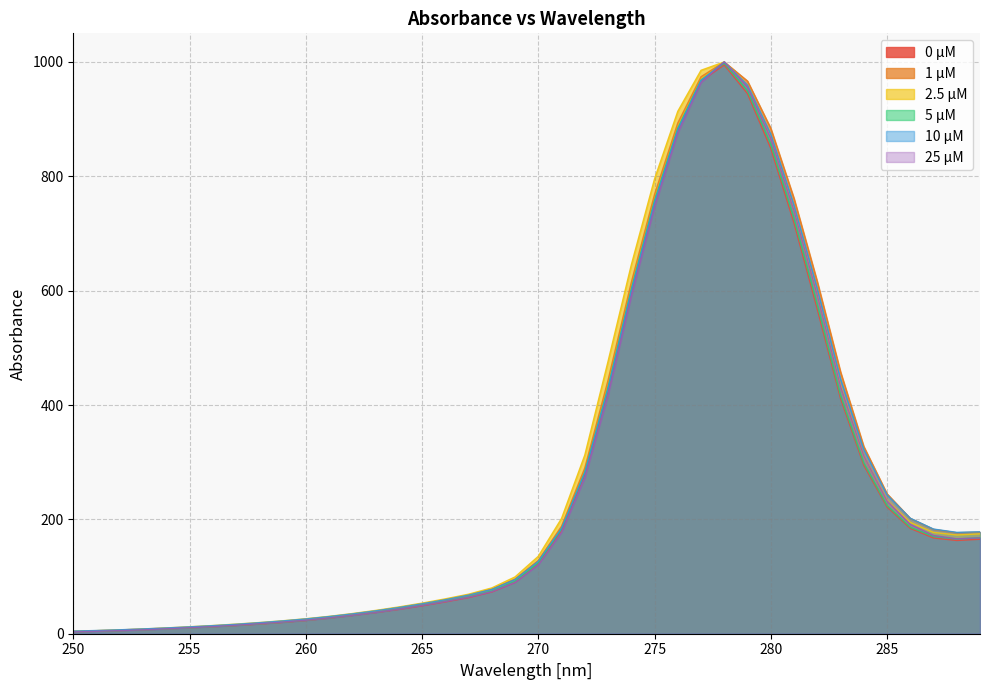

True or false: 10 µM and 25 µM intersect in this chart.

False